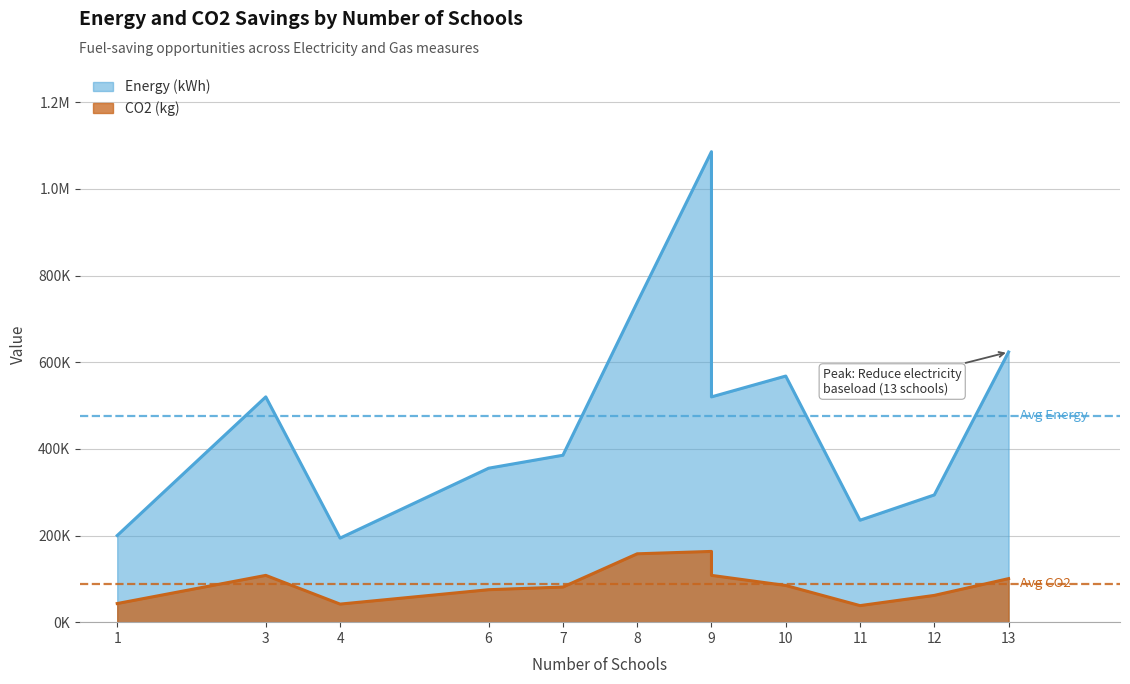

Between 8 and 10, which series saw the biggest shift?

Energy (kWh)